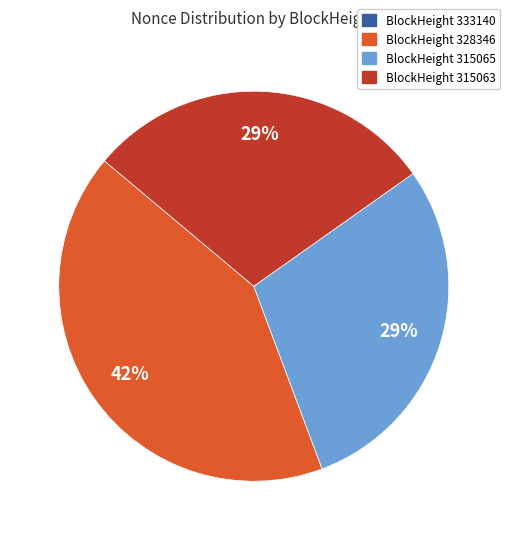

Is there any slice that represents more than half of the pie?

No